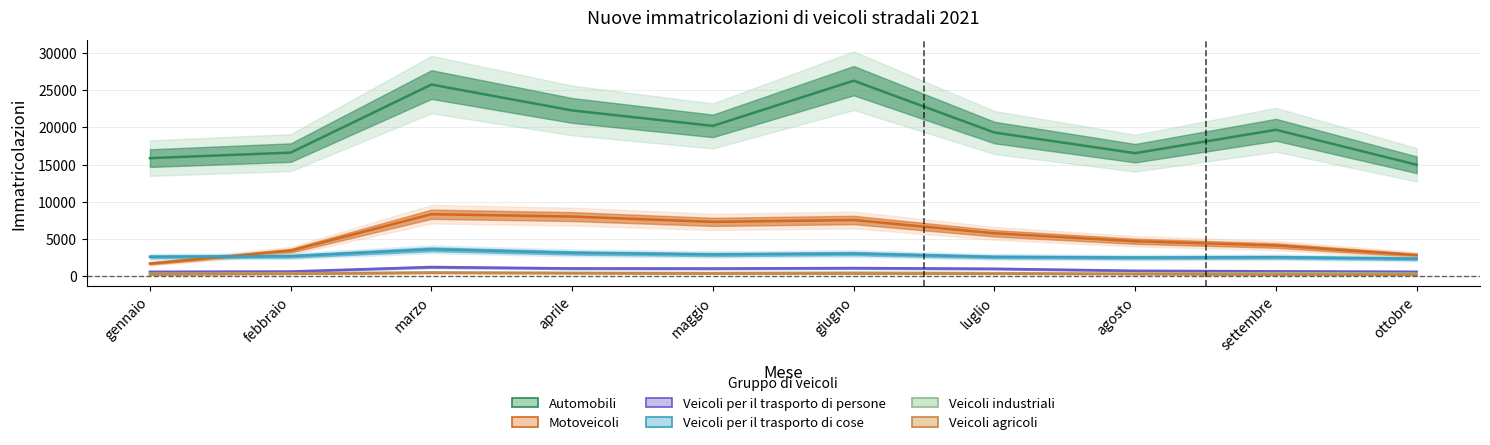

Is the value of Veicoli industriali at luglio greater than the value of Motoveicoli at febbraio?

No